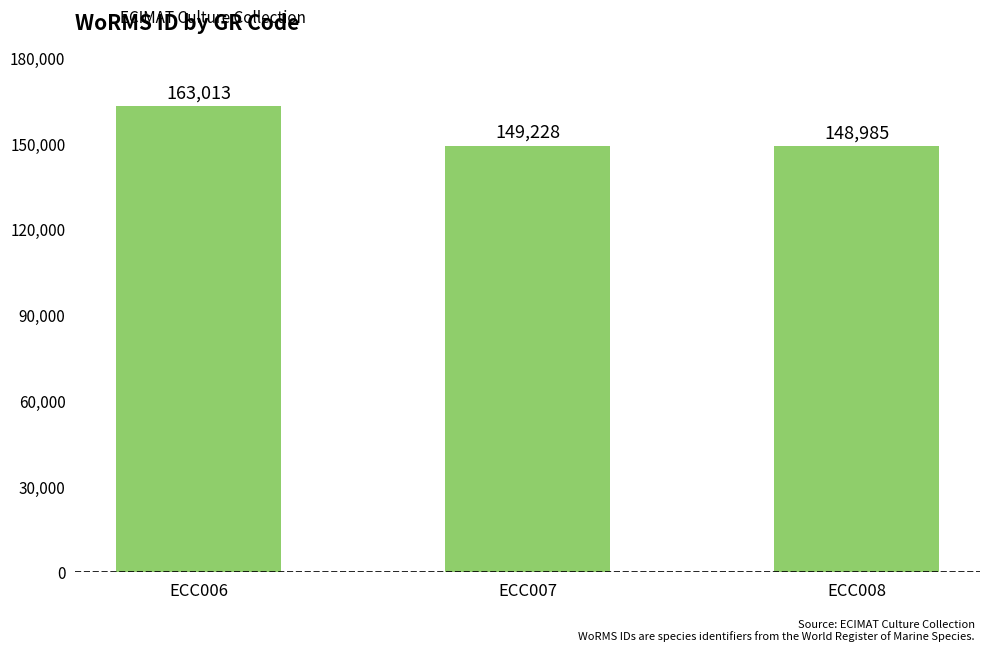

What is the value of the 3rd bar from the left?

148985